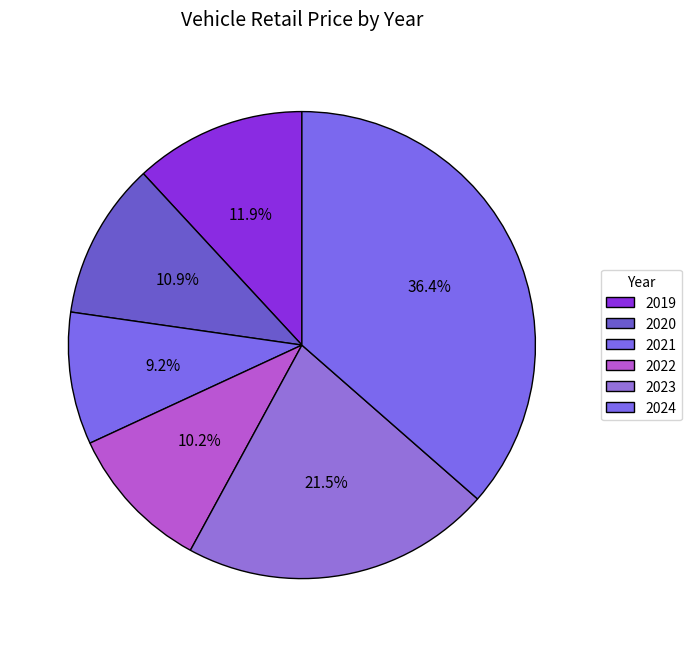

Is there a majority slice in this chart?

No